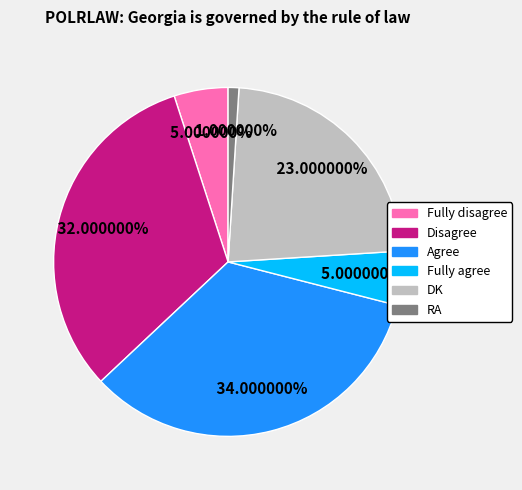

Which category has the biggest portion of the pie?

Agree